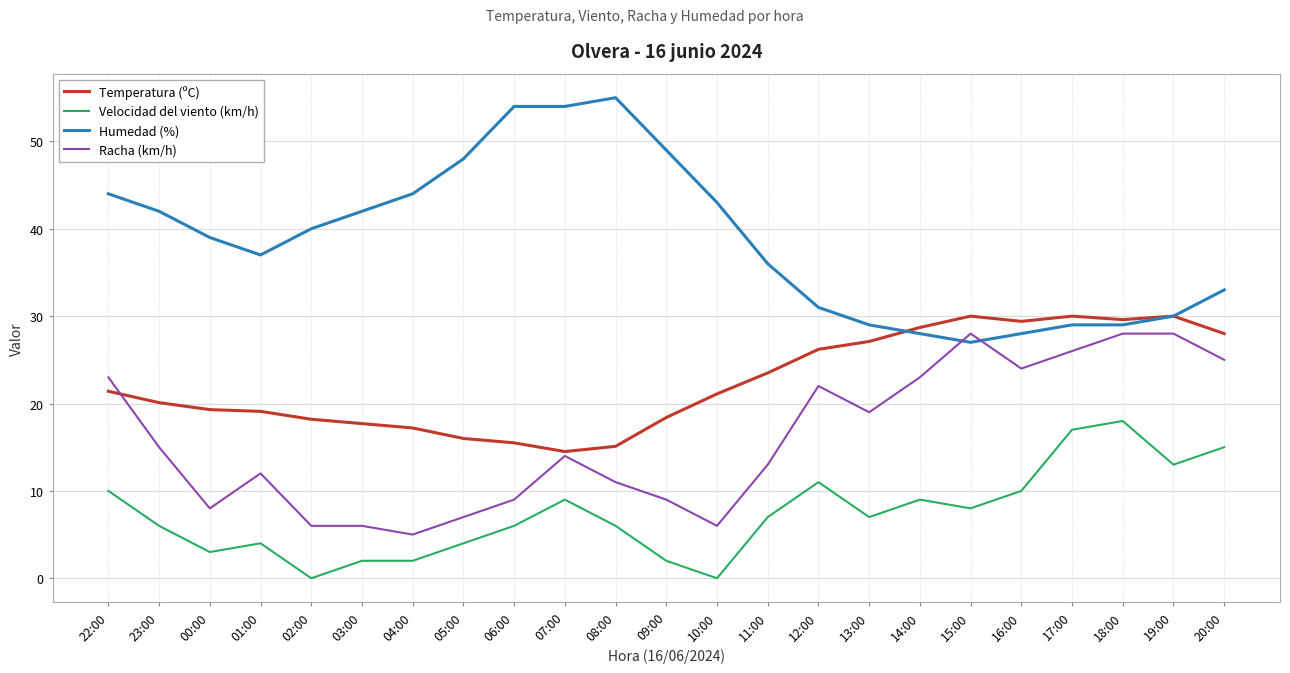

What are all the series names shown in the legend?

Temperatura (ºC), Velocidad del viento (km/h), Humedad (%), Racha (km/h)